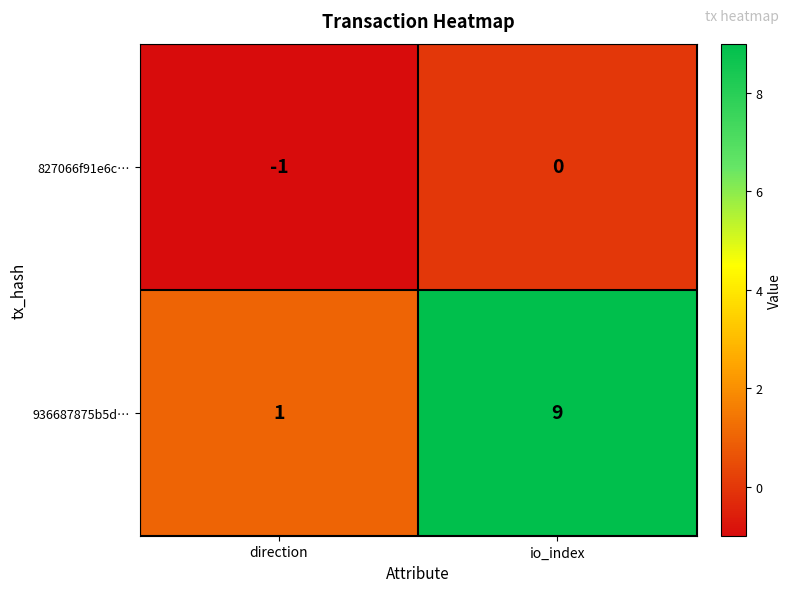

Which label corresponds to the smallest value in the chart?

direction